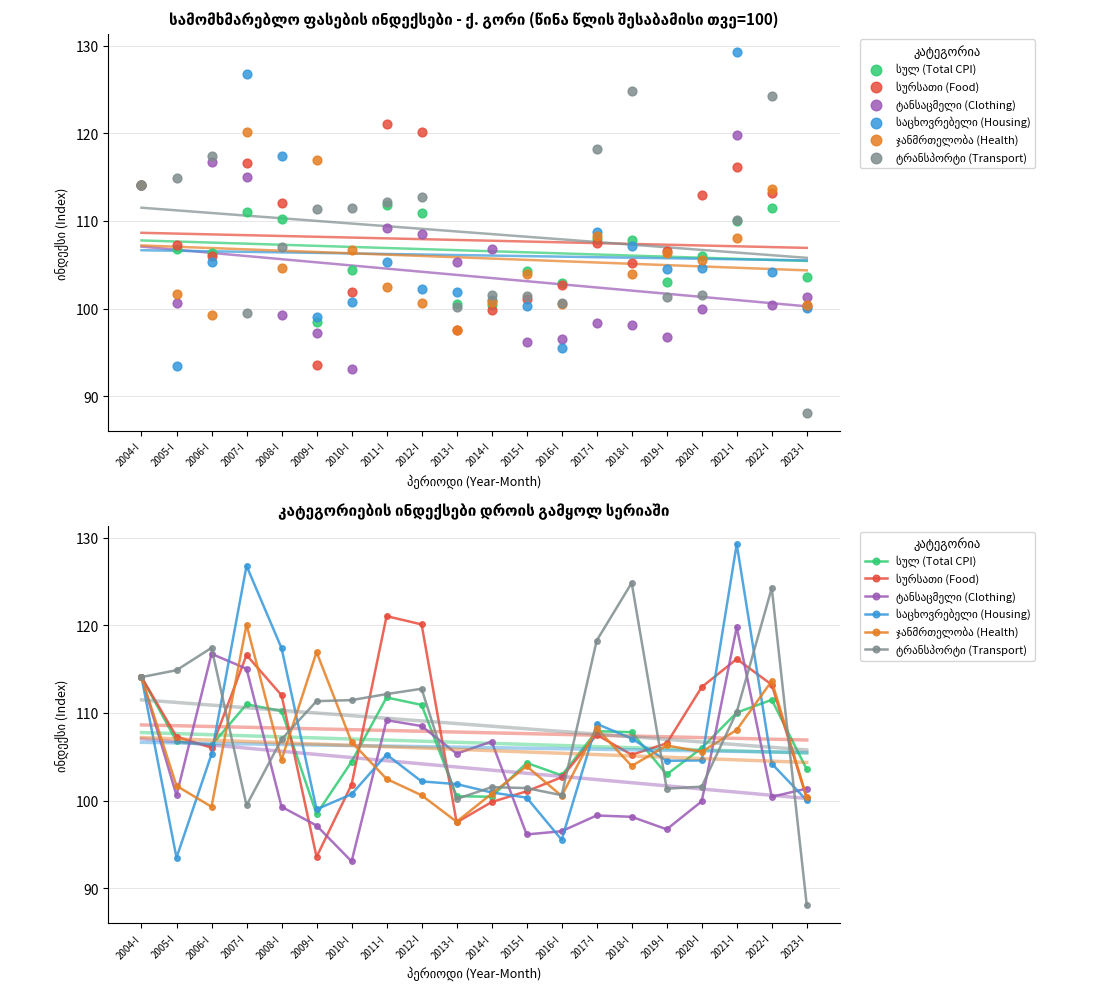

Which series contains the lowest Y value?

ტრანსპორტი (Transport)